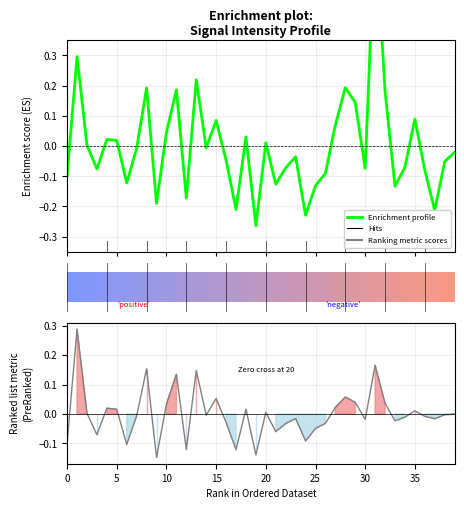

Does the chart contain stacked bars?

No